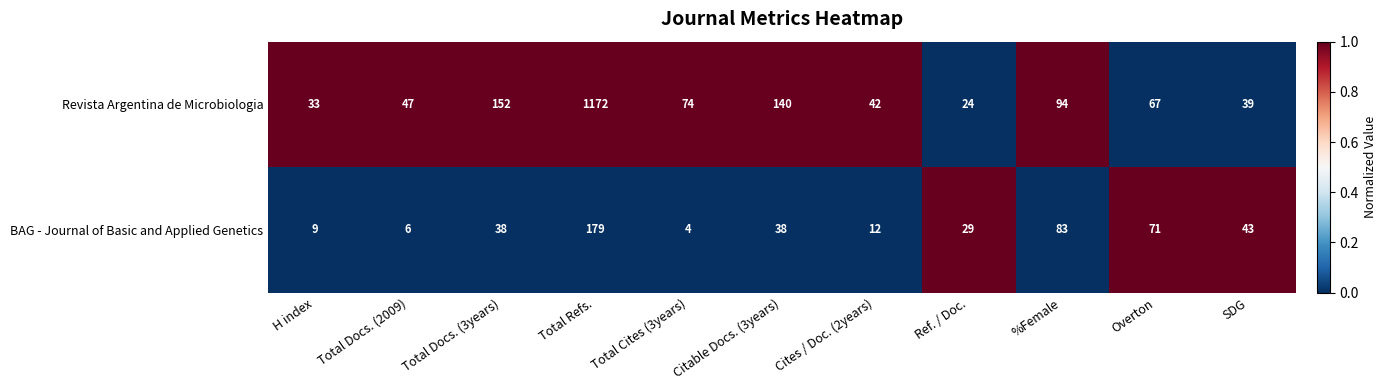

Which series has the largest total across all categories?

Revista Argentina de Microbiologia